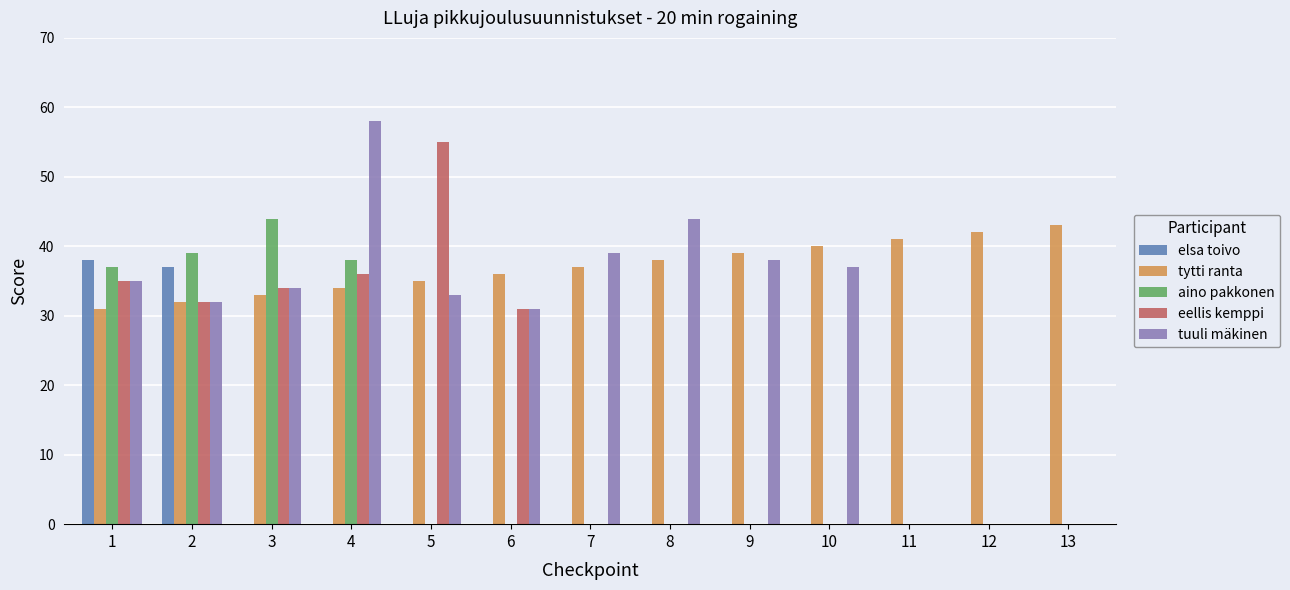

The eellis kemppi series shows -31 at 10. True or false?

False